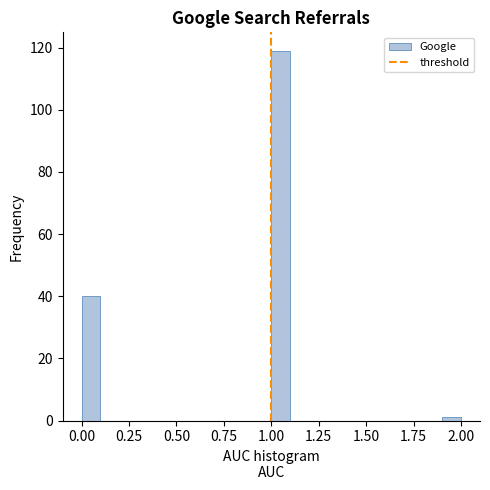

Read against the x-axis, roughly where is the centre of the tallest bar?

1.05